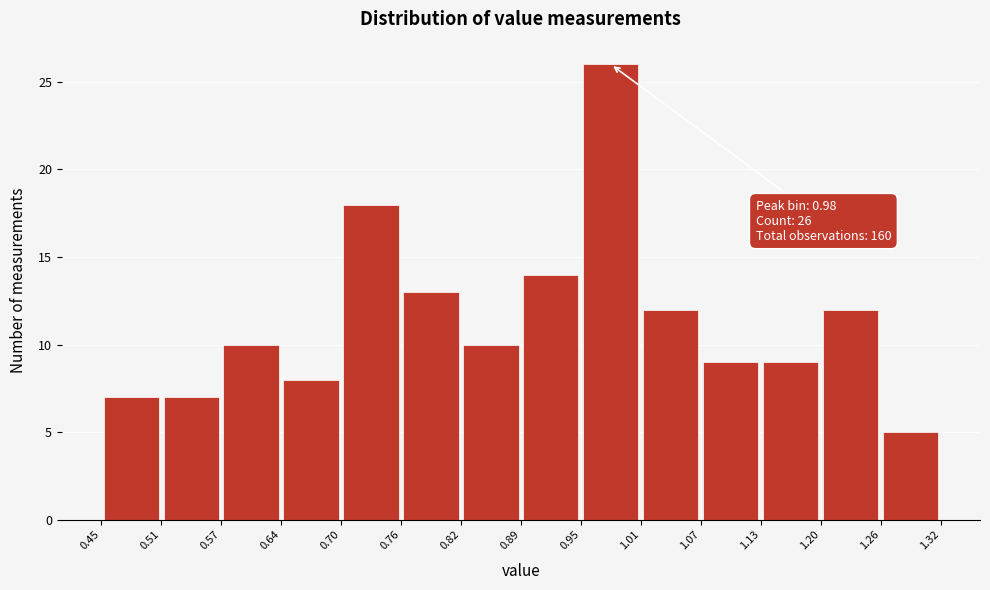

Which range on the x-axis has the tallest bar?

0.95 to 1.01